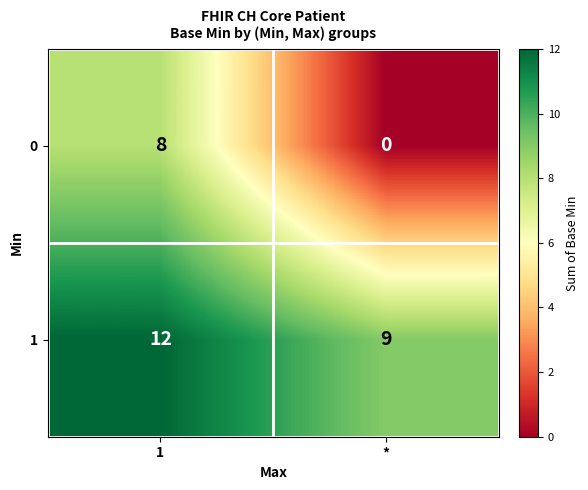

What is the sum of the 0 values at * and 1?

8